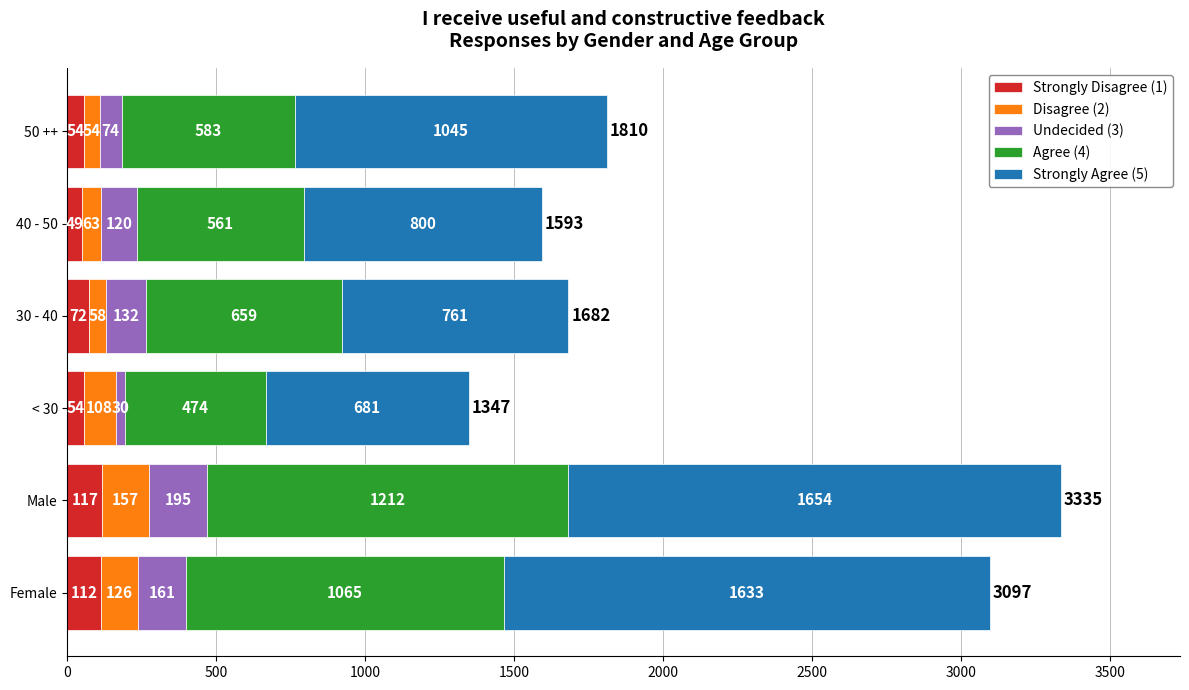

Count the number of data series in this chart.

5